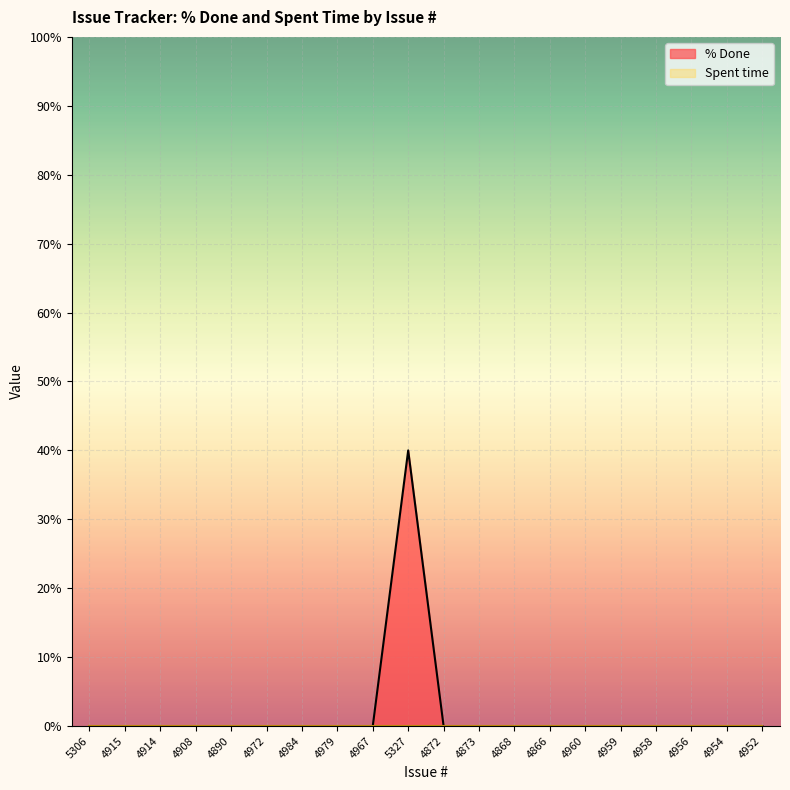

True or false: the data shows -16 at 4908.

False